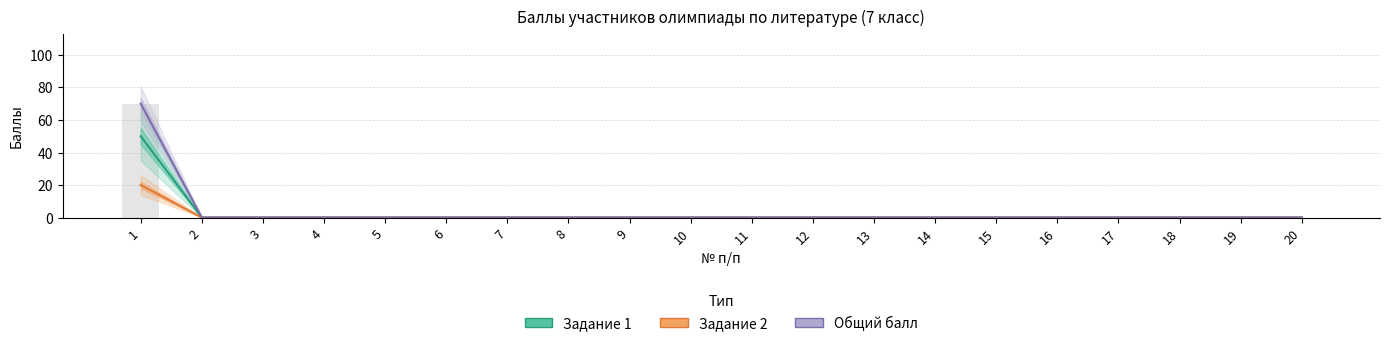

Rank the series at 14 from lowest to highest value.

Задание 1, Задание 2, Общий балл